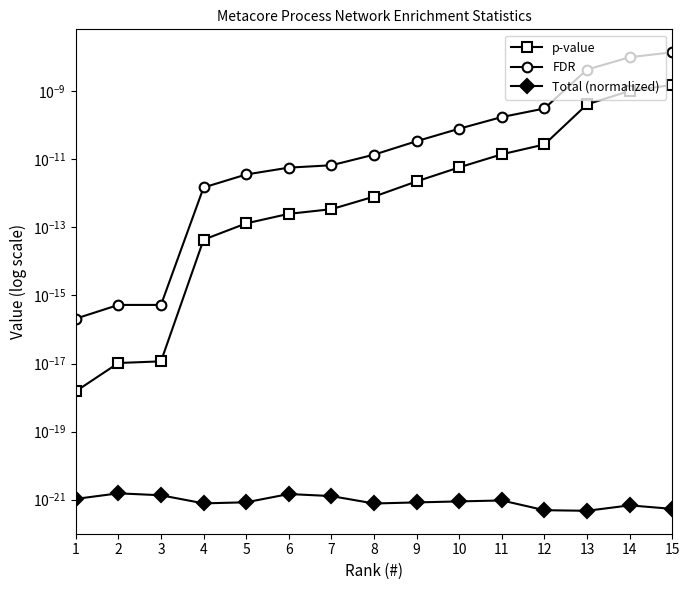

The value of FDR at 7 is 0.0. True or false?

True